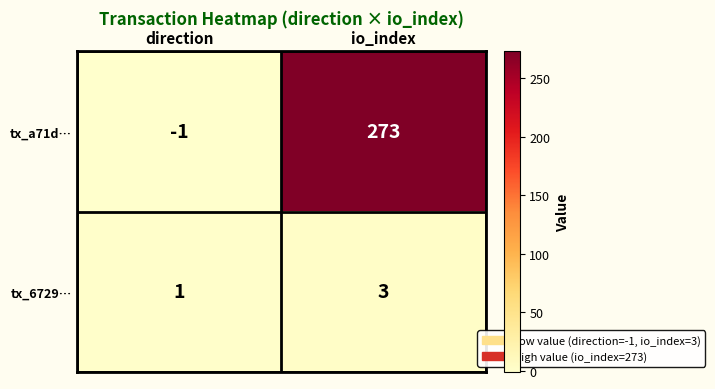

At which category does the chart reach its peak across all series?

io_index